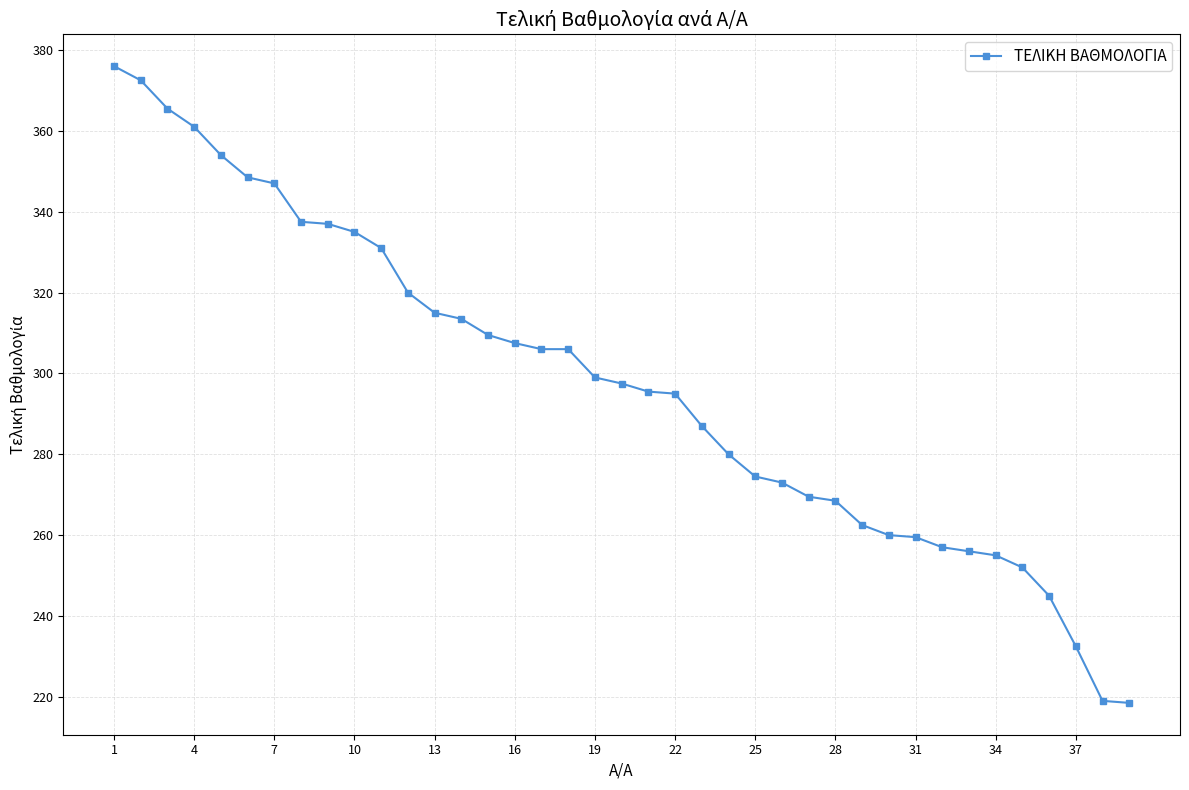

What is the maximum value shown in the chart?

376.0